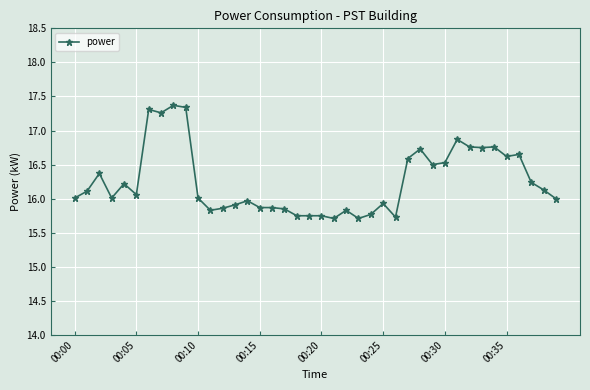

True or false: the data has more than 2 interior local peaks.

True